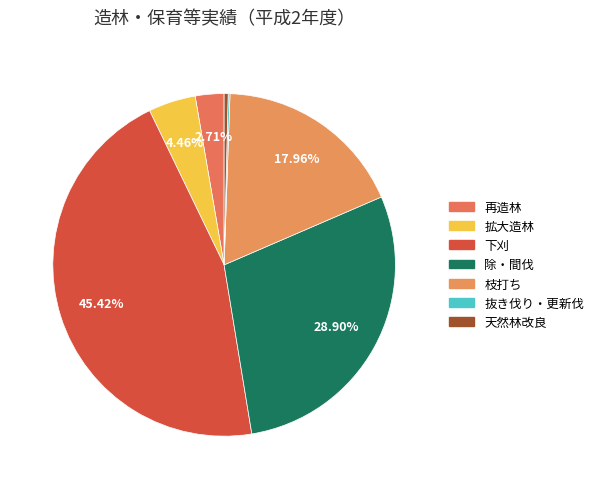

What percentage do 天然林改良 and 枝打ち together represent?

18.3%